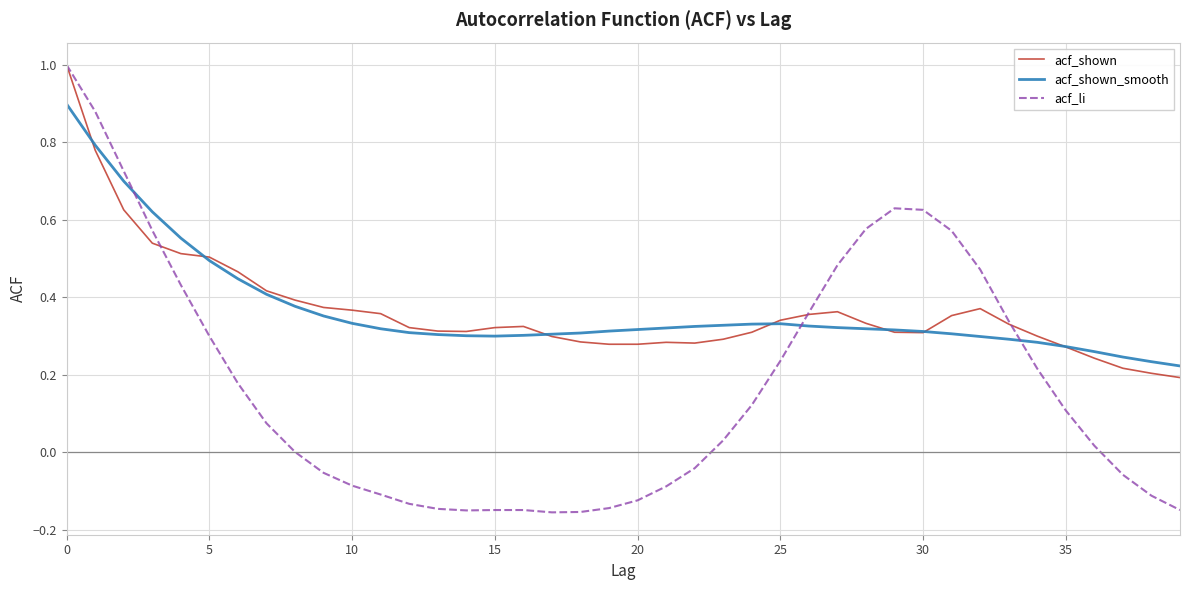

Which series ends up on top after the final intersection of acf_li and acf_shown_smooth?

acf_shown_smooth